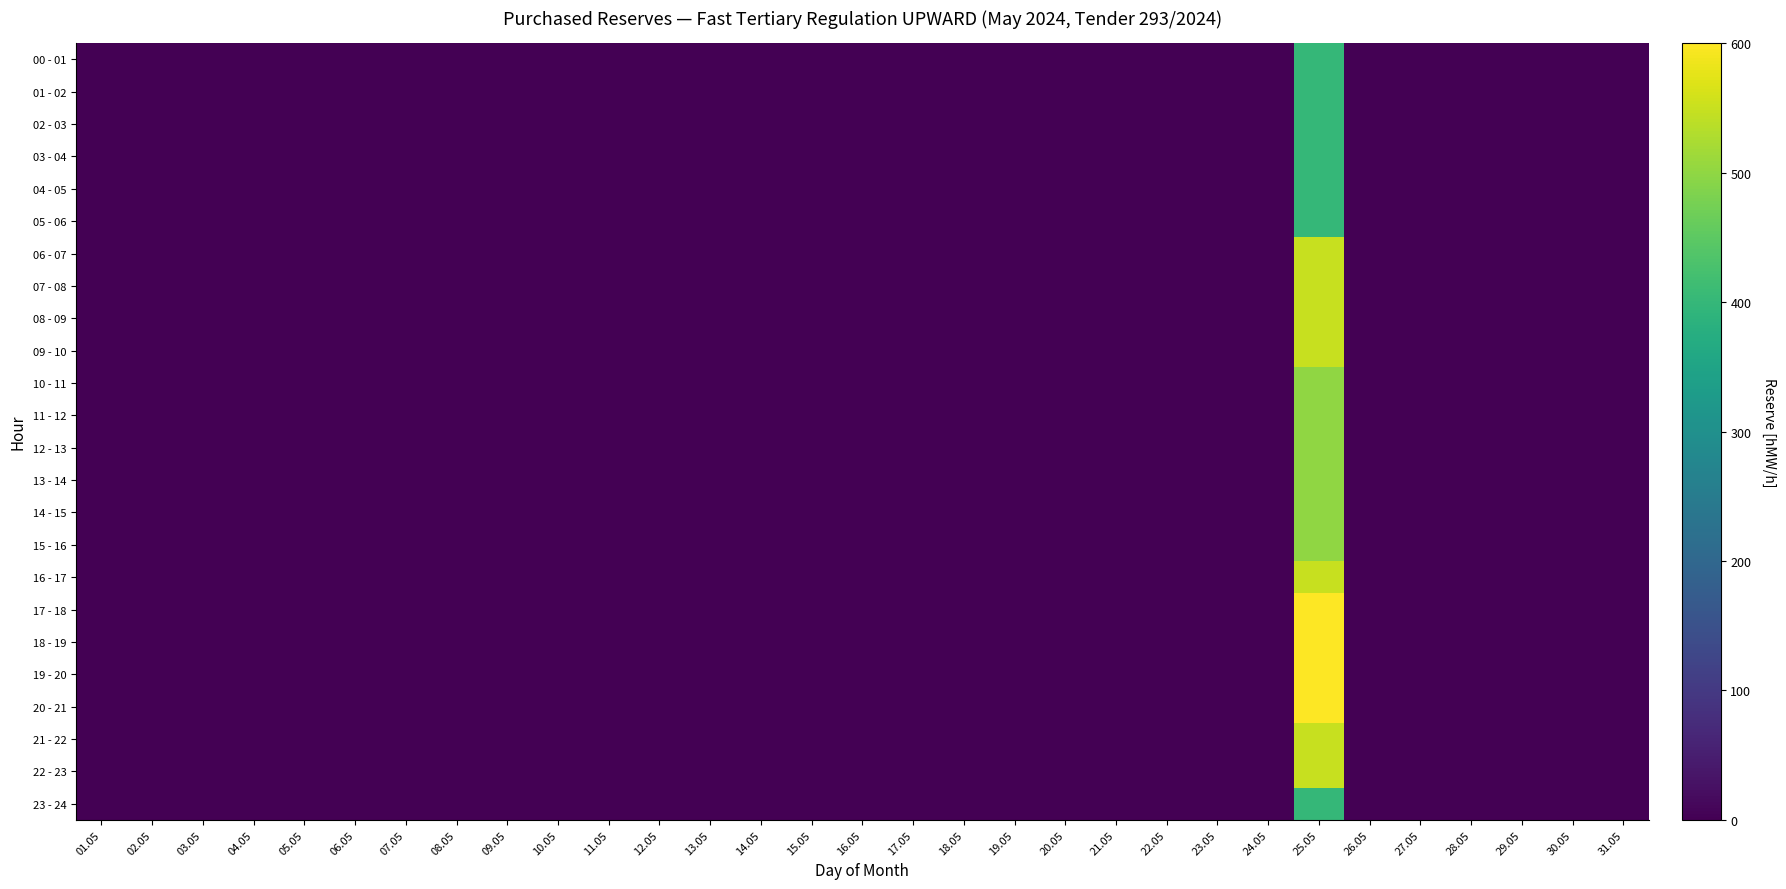

Which category has the lowest value across all series?

01.05